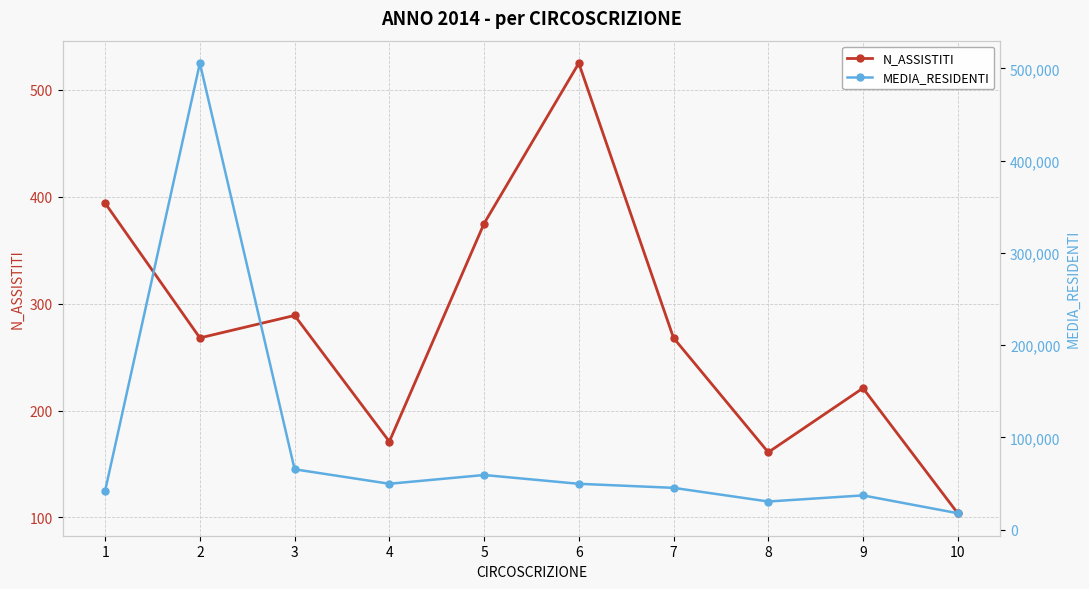

At which label does N_ASSISTITI first exceed 268?

1